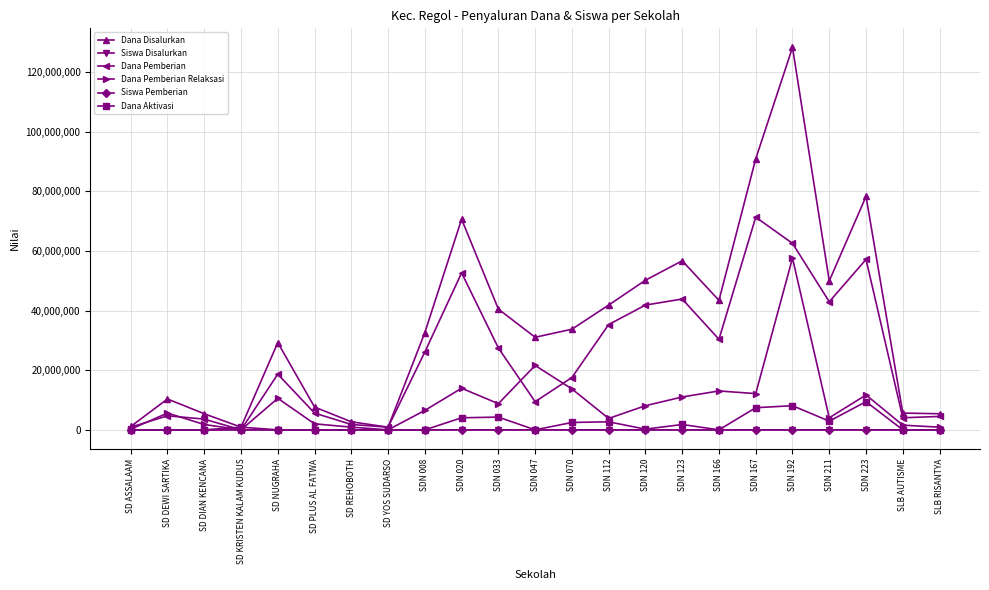

Where is the first local maximum for Dana Pemberian Relaksasi?

SD DEWI SARTIKA